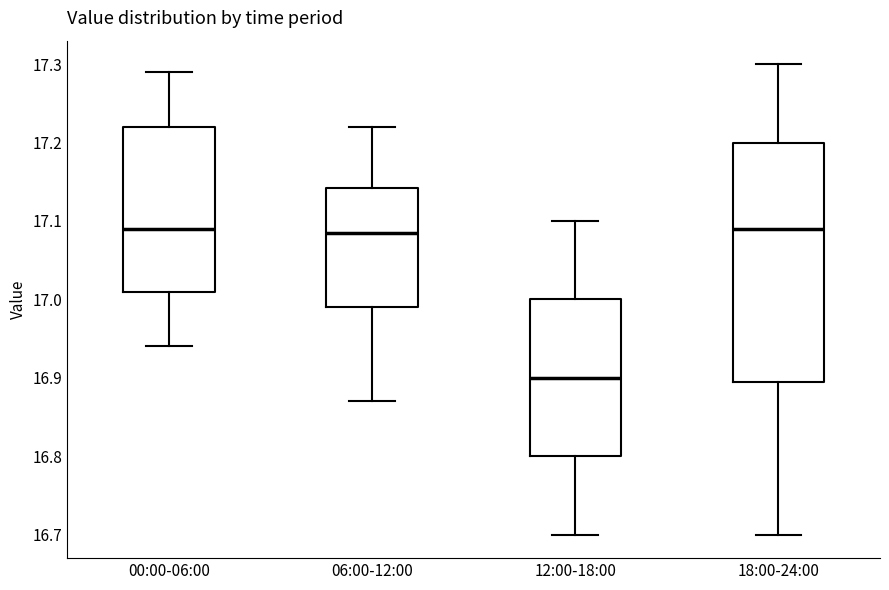

Reading left to right, transcribe this box plot: for each box, give where its median line is, the range the box spans, and where its two whiskers end, as read against the y-axis. The values are not printed on the chart, so give them approximately, as read against the axis.

00:00-06:00: median 17.09, box 17.01 to 17.22, whiskers 16.94 to 17.29
06:00-12:00: median 17.09, box 16.99 to 17.14, whiskers 16.87 to 17.22
12:00-18:00: median 16.90, box 16.80 to 17.00, whiskers 16.70 to 17.10
18:00-24:00: median 17.09, box 16.90 to 17.20, whiskers 16.70 to 17.30